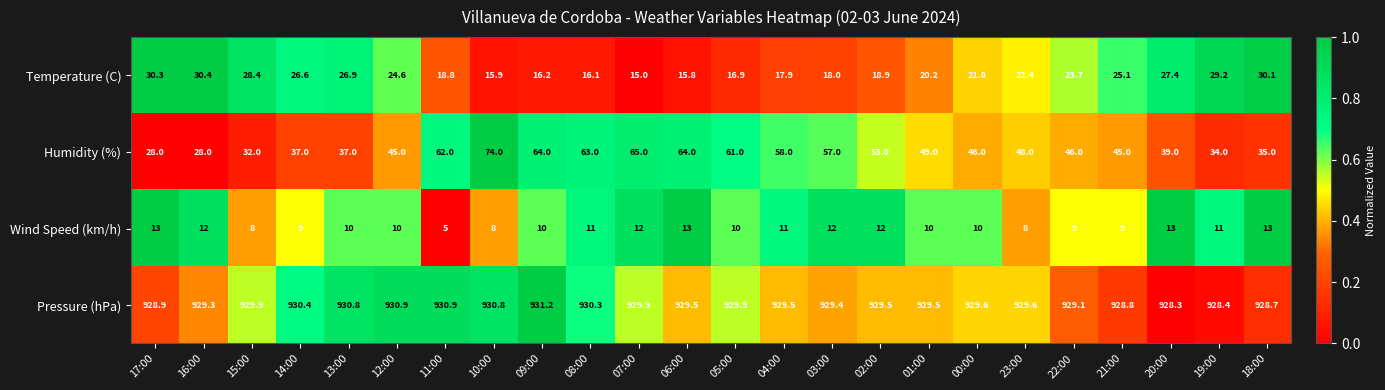

Count the Wind Speed (km/h) values in the range 9 to 12.

16